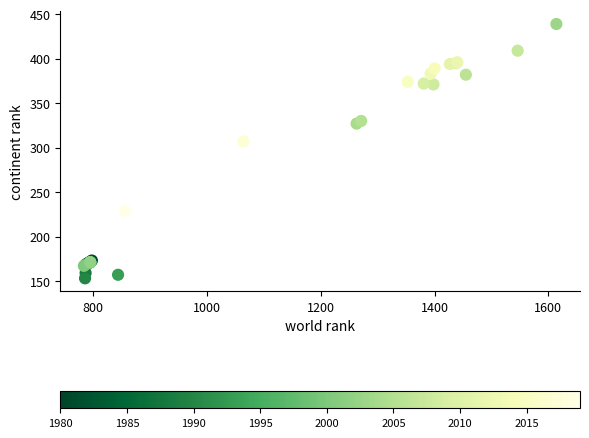

What Y value in the scatter plot is closest to 296?

307